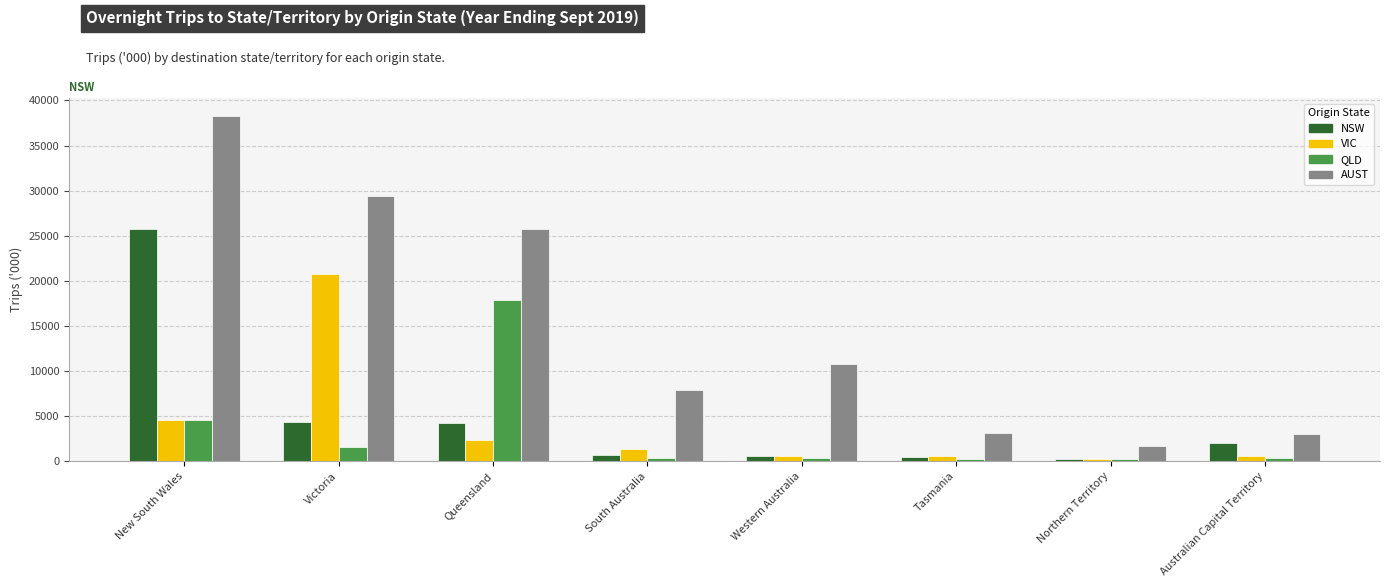

Is the value of AUST at Northern Territory greater than the value of NSW at South Australia?

Yes